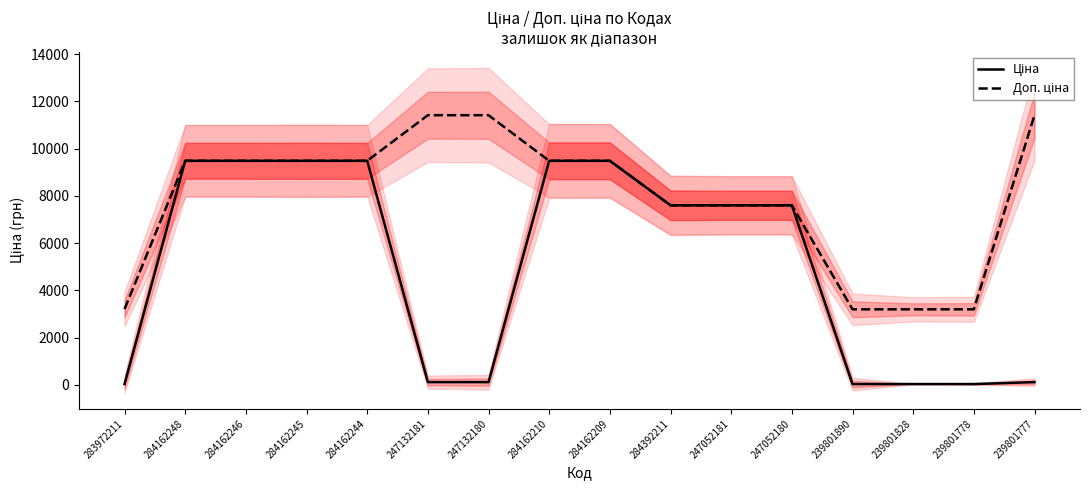

True or false: Ціна and Доп. ціна intersect in this chart.

False